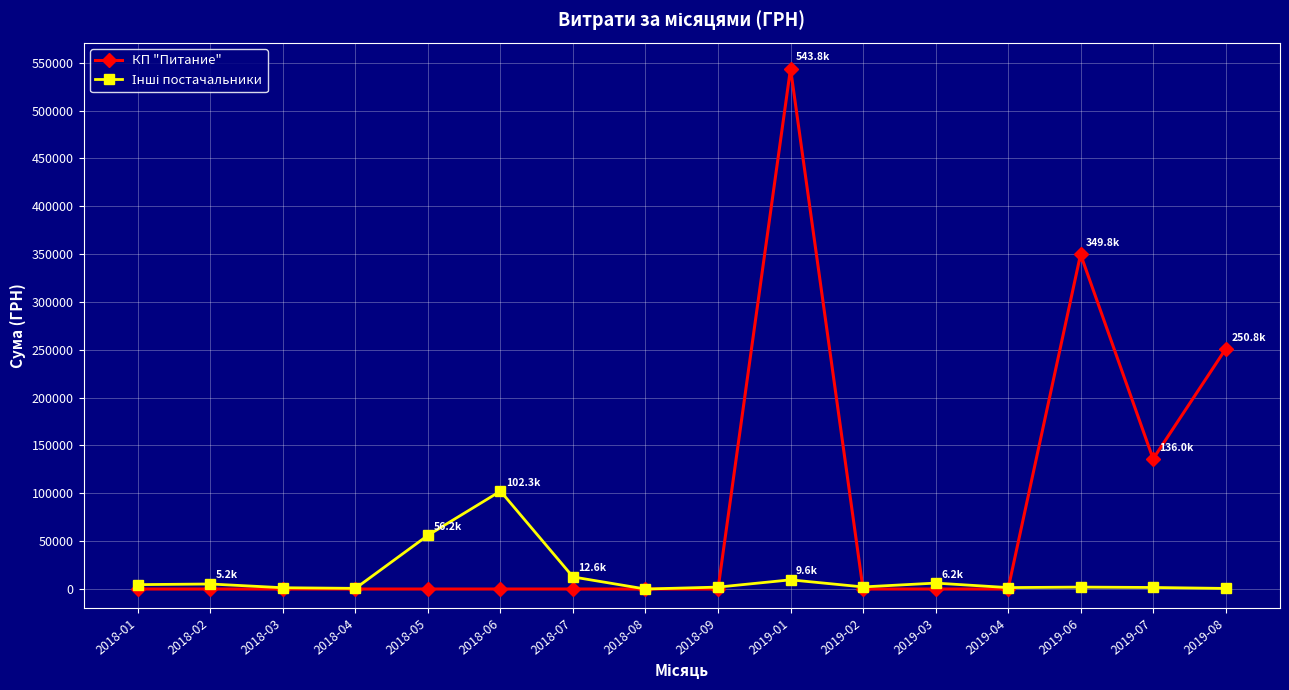

How many lines are shown in the chart?

2